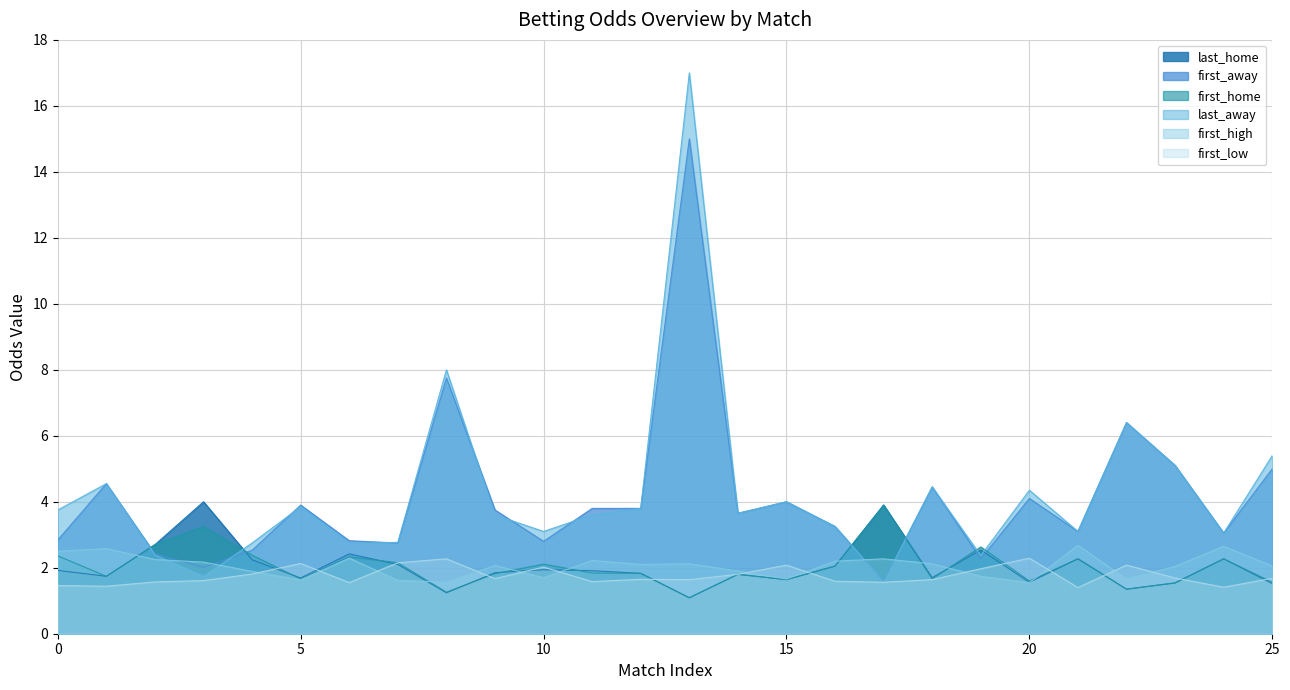

Is it true that last_home equals 3.2 at 10?

False